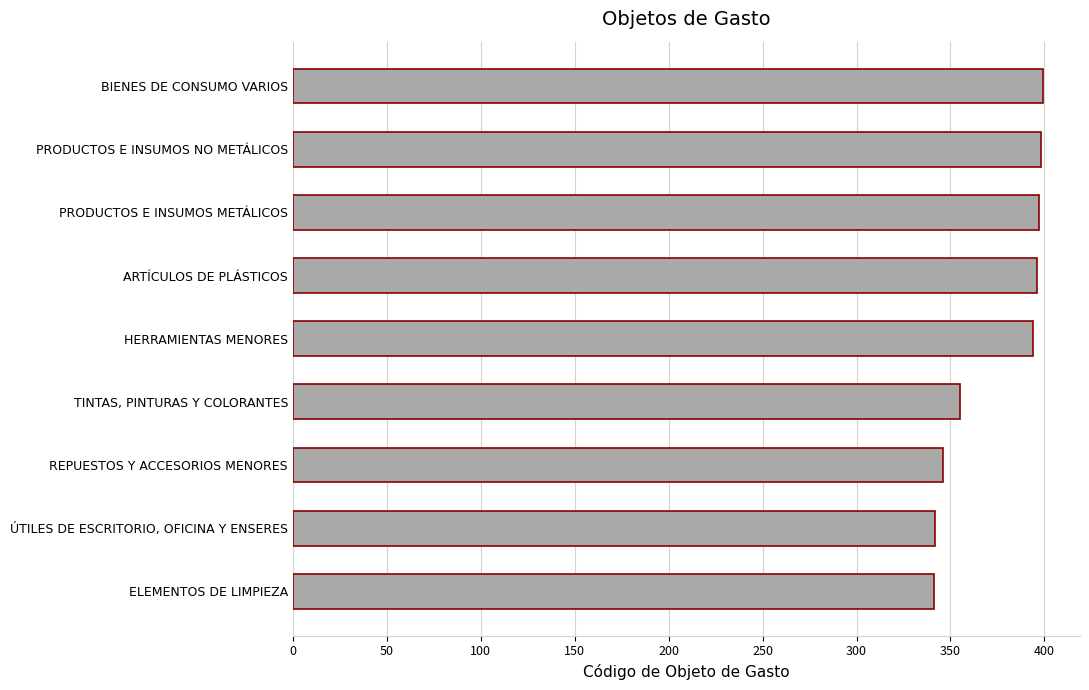

True or false: the data shows 173 at ARTÍCULOS DE PLÁSTICOS.

False